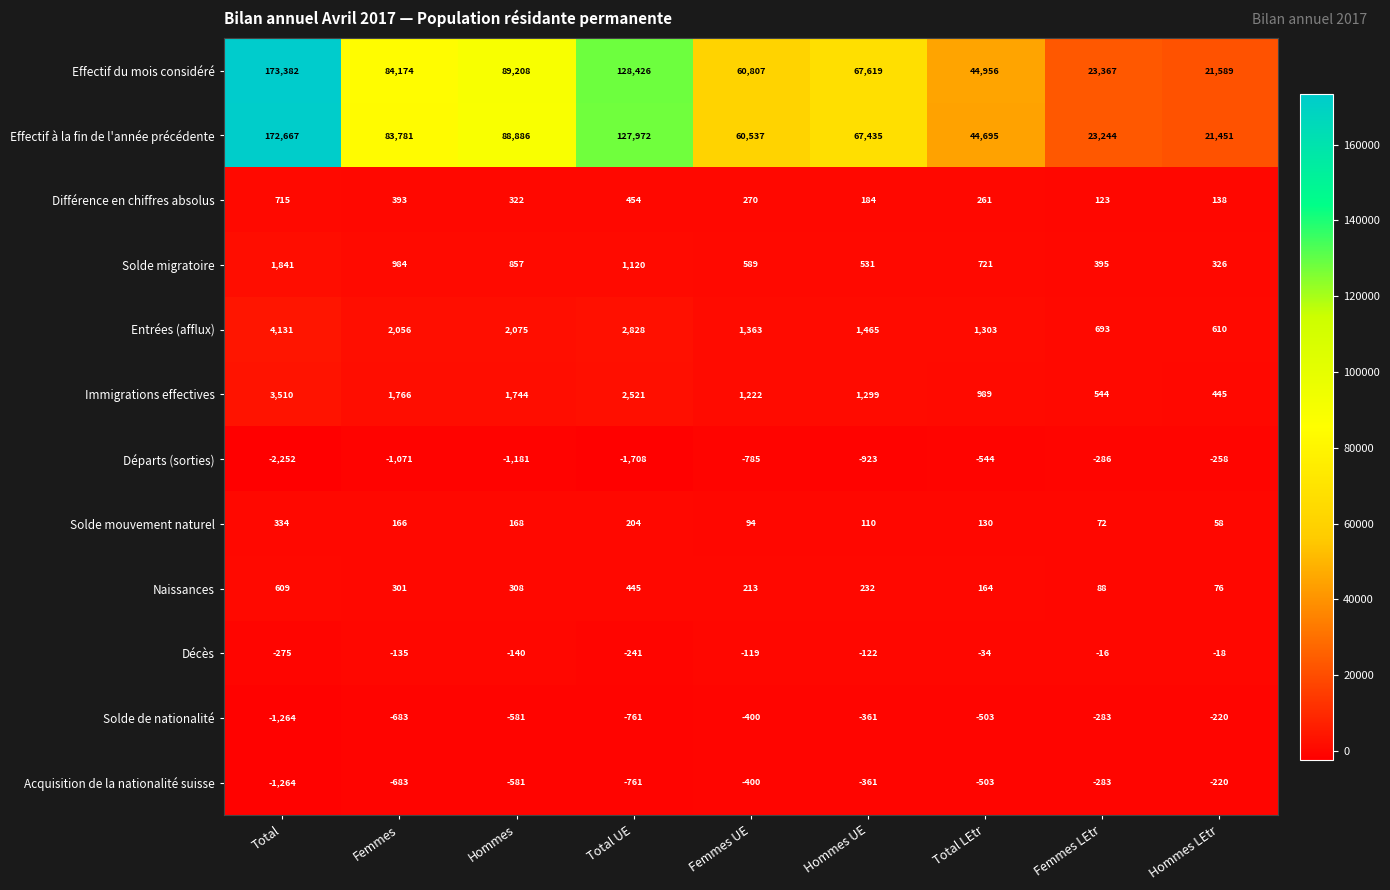

What is the minimum value shown in the chart?

-2252